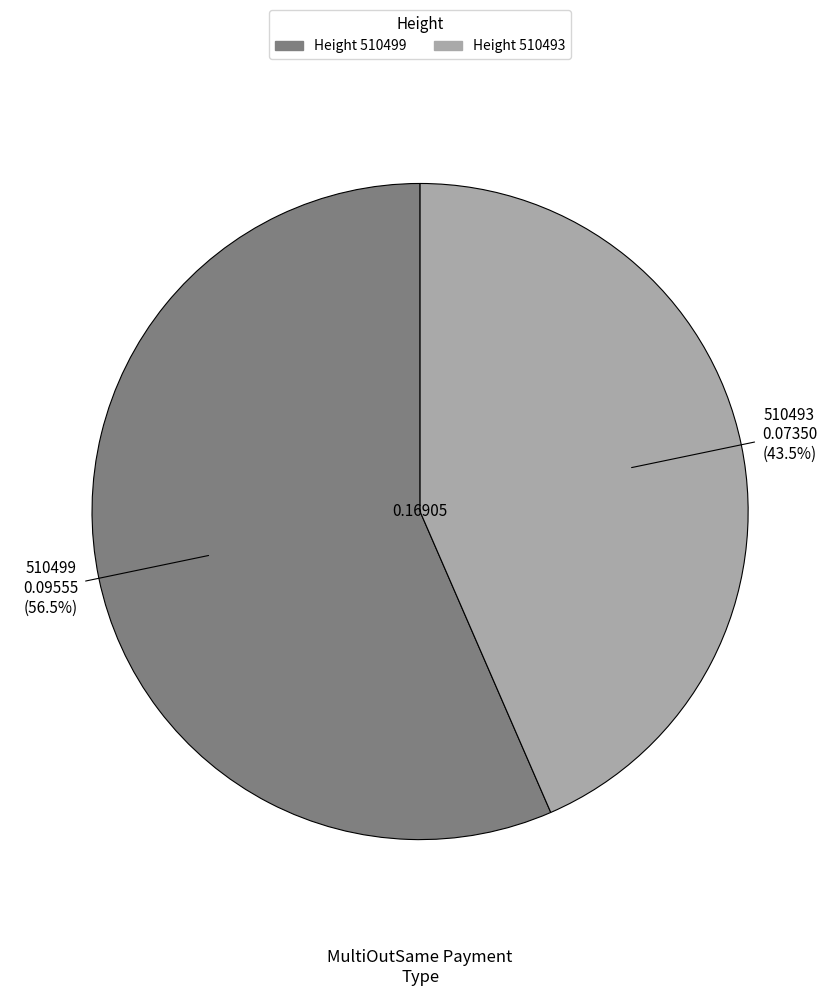

Is there any slice that represents more than half of the pie?

Yes